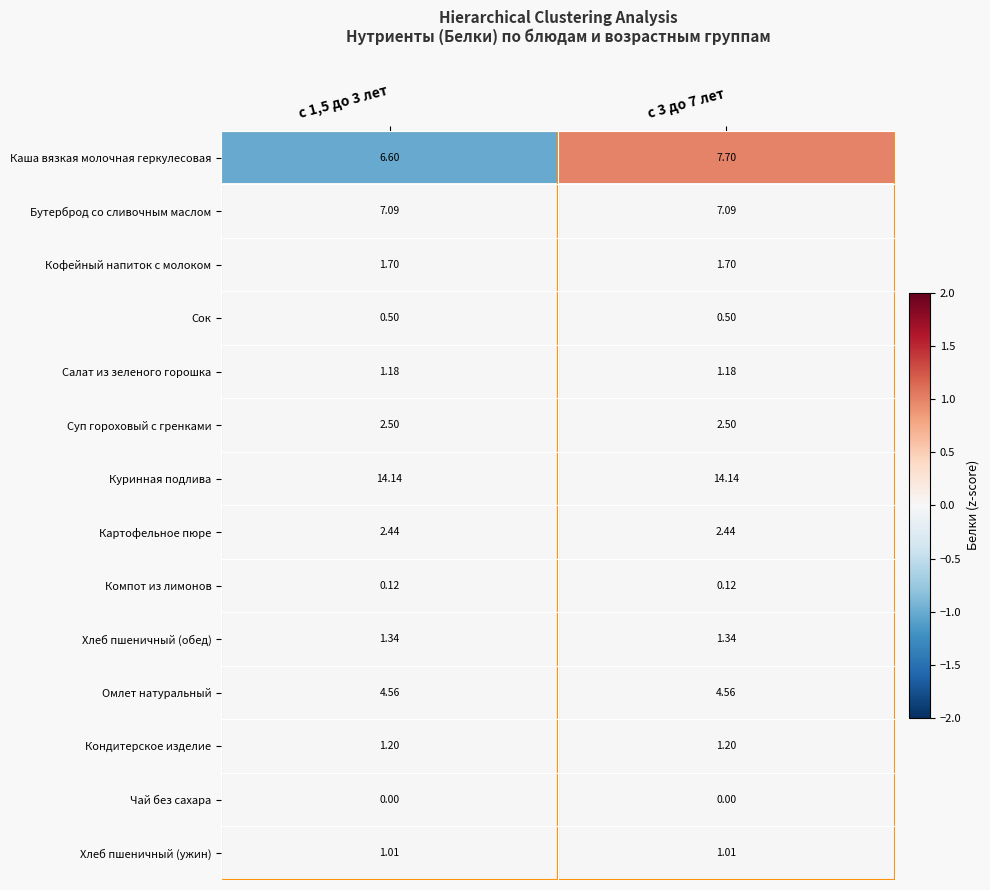

How many distinct data groups are displayed?

14